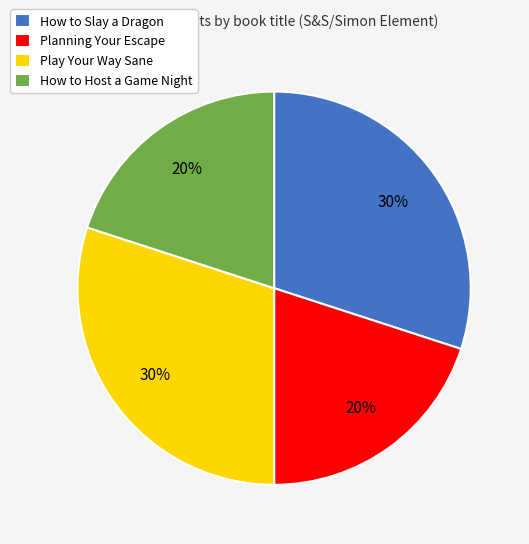

True or false: Play Your Way Sane accounts for 45% of the total.

False